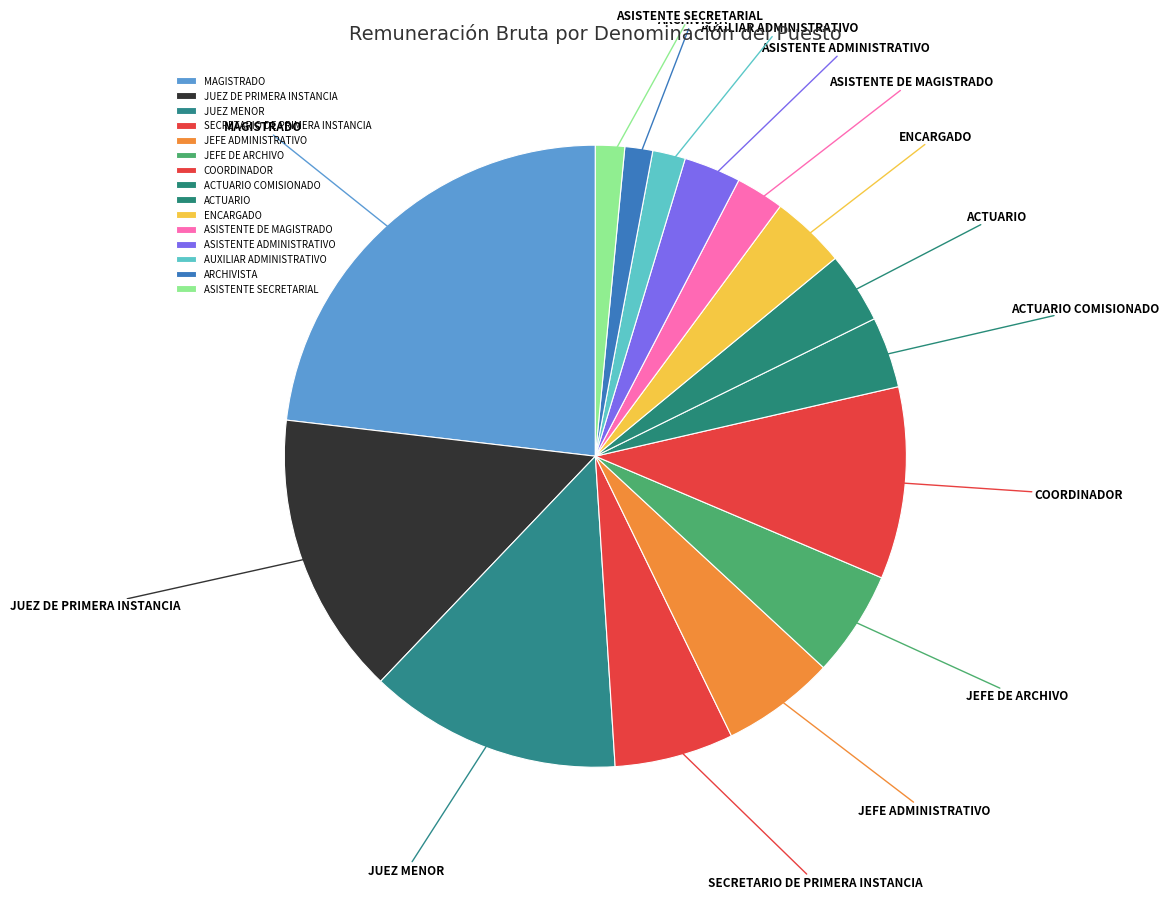

Between ENCARGADO and JEFE DE ARCHIVO, which is larger?

JEFE DE ARCHIVO